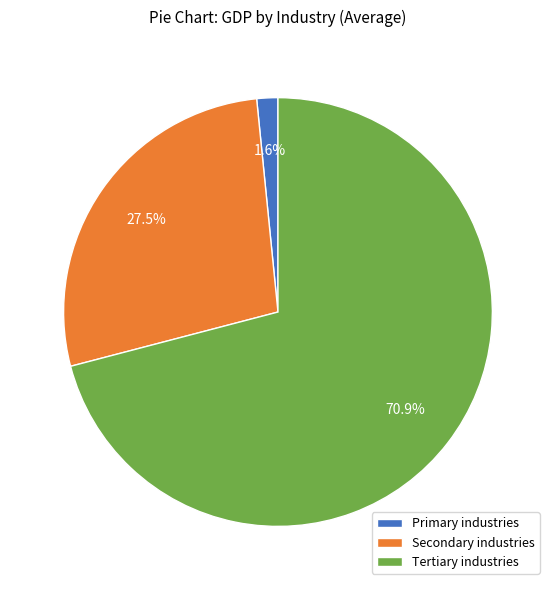

To the nearest percent, what is the average slice percentage?

33%